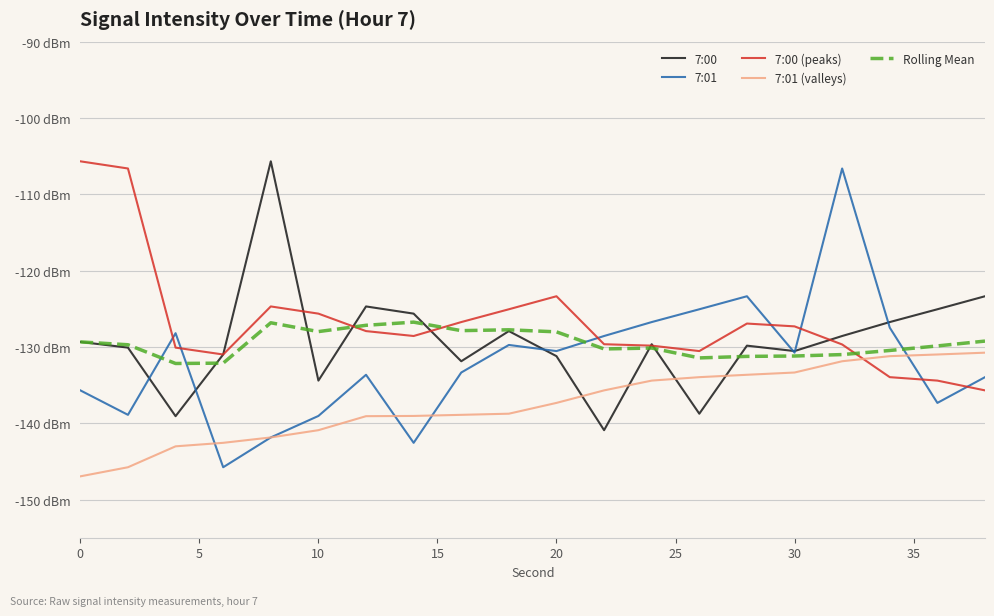

What is the value of the Rolling Mean point at the 9th from the left?

-127.9